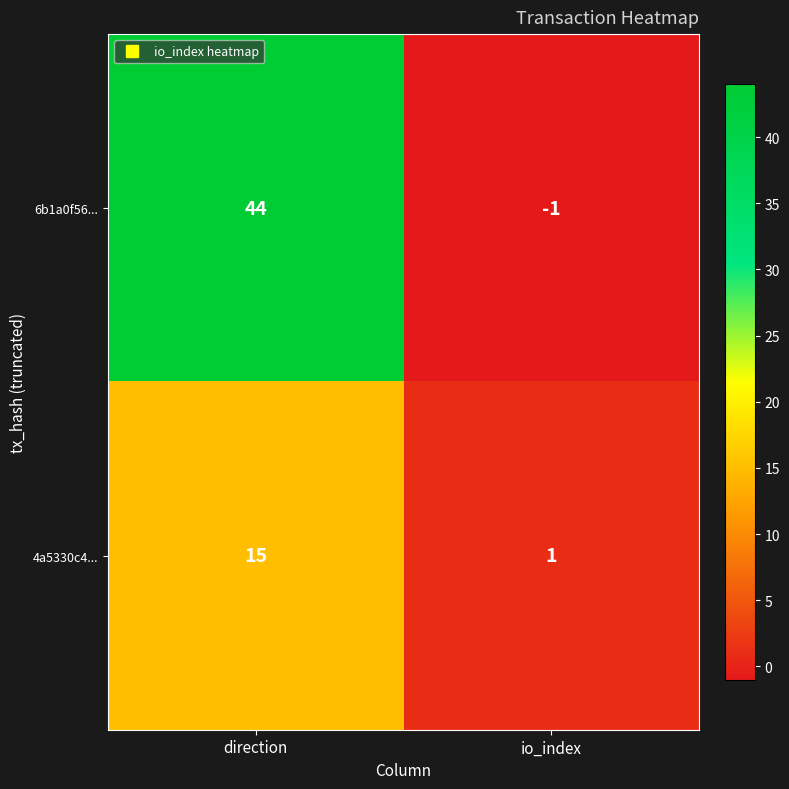

At which label is 6b1a0f56... closest to 21?

io_index